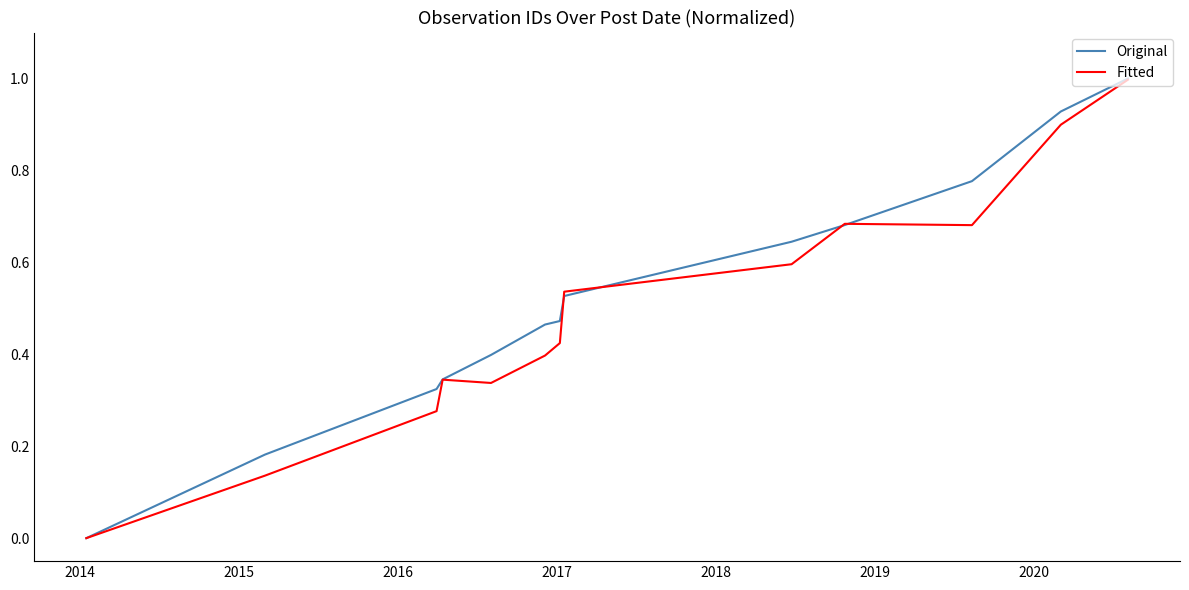

Which series has the largest range (max minus min)?

Original